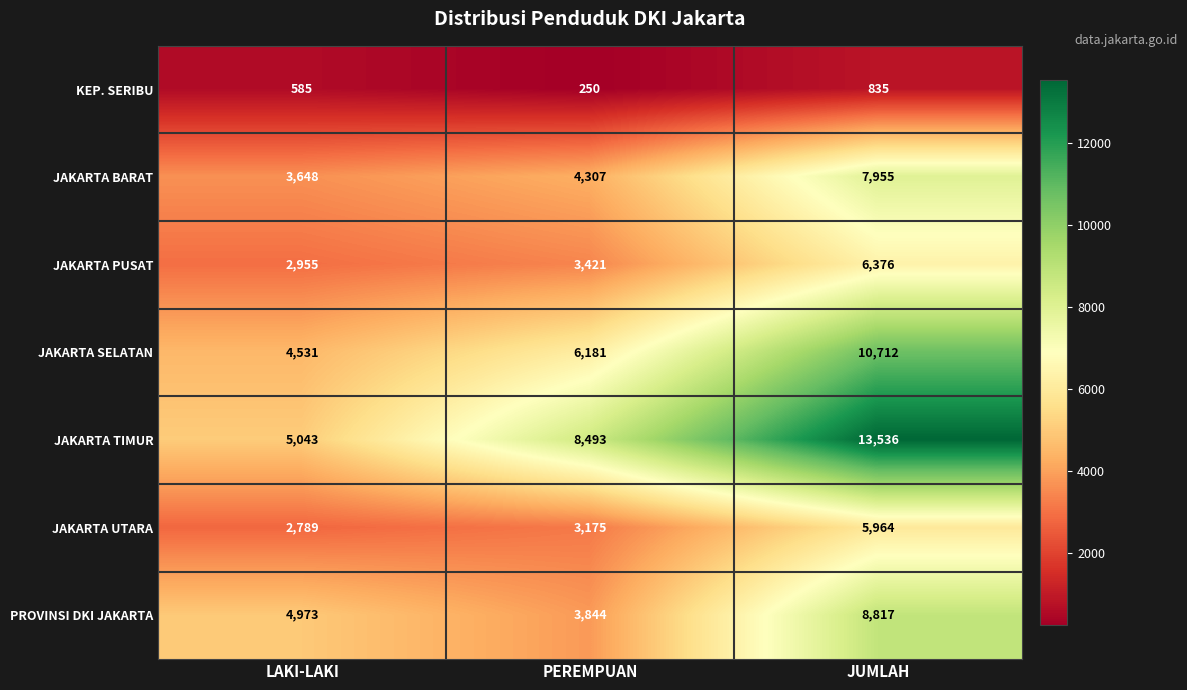

Reading left to right, list all the values displayed in this chart.

KEP. SERIBU: 585	250	835
JAKARTA BARAT: 3648	4307	7955
JAKARTA PUSAT: 2955	3421	6376
JAKARTA SELATAN: 4531	6181	10712
JAKARTA TIMUR: 5043	8493	13536
JAKARTA UTARA: 2789	3175	5964
PROVINSI DKI JAKARTA: 4973	3844	8817